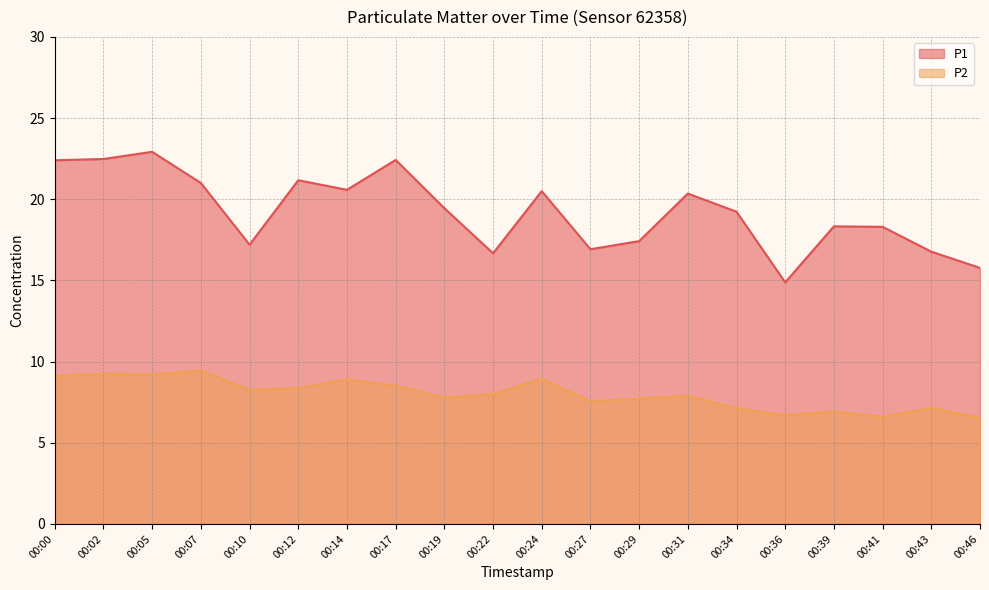

How many lines are shown in the chart?

2